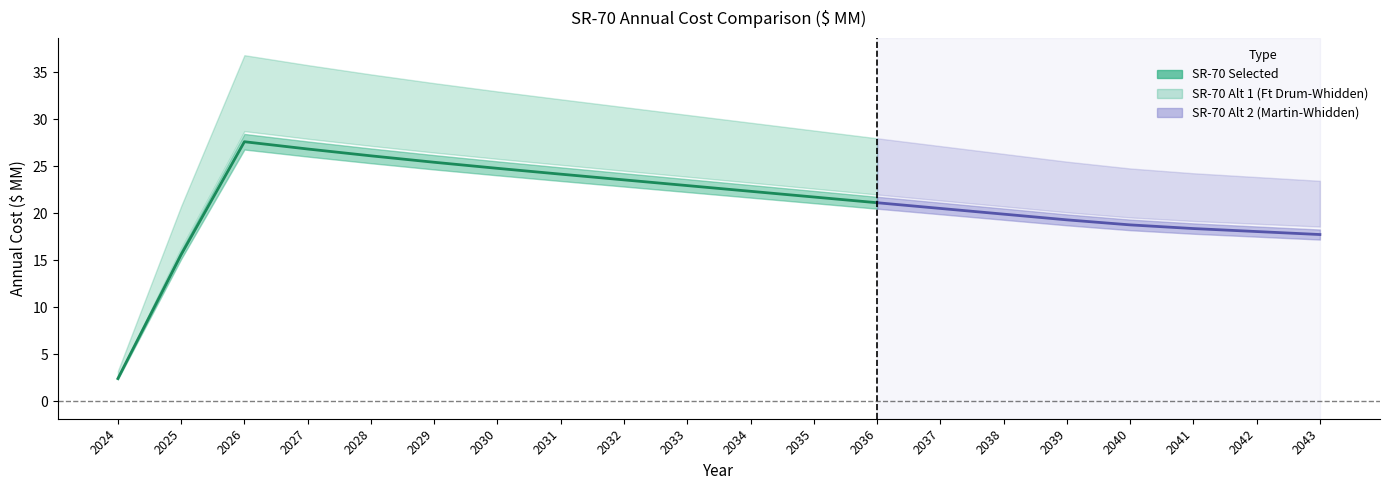

Is it true that SR-70 Alt 1 equals 32.1 at 2031?

True